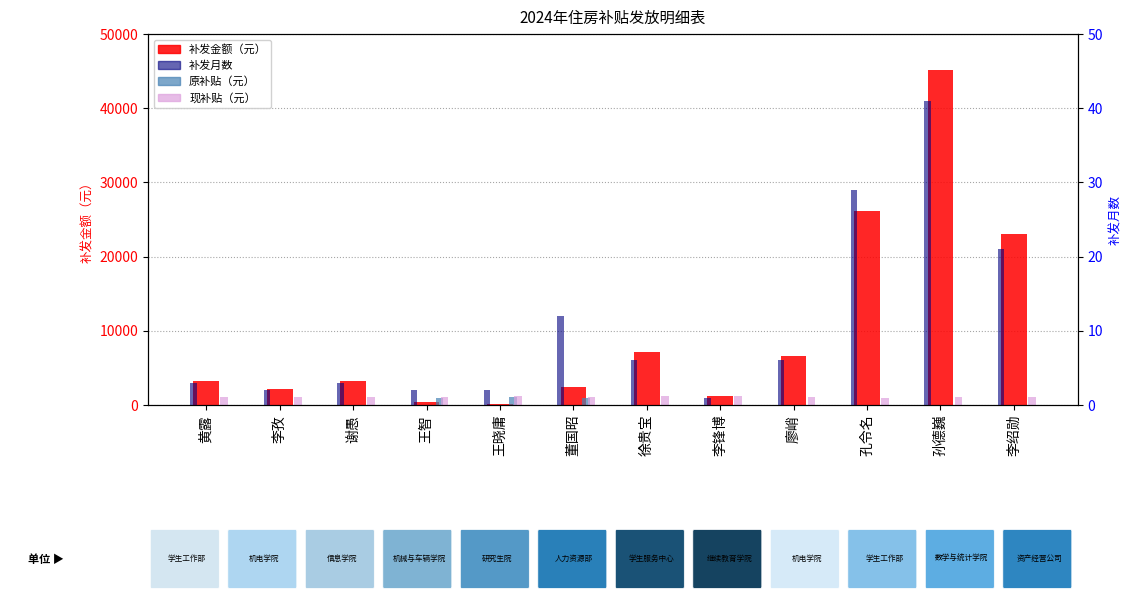

At which category is the sum across all series the highest?

孙德巍